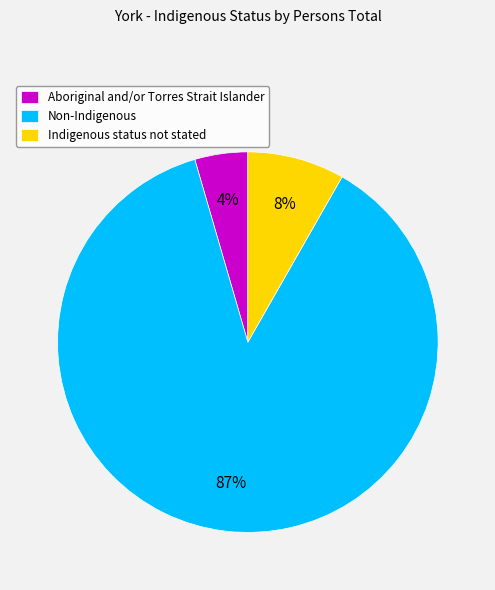

What is the ratio of the value at Aboriginal and/or Torres Strait Islander to the value at Indigenous status not stated?

0.5